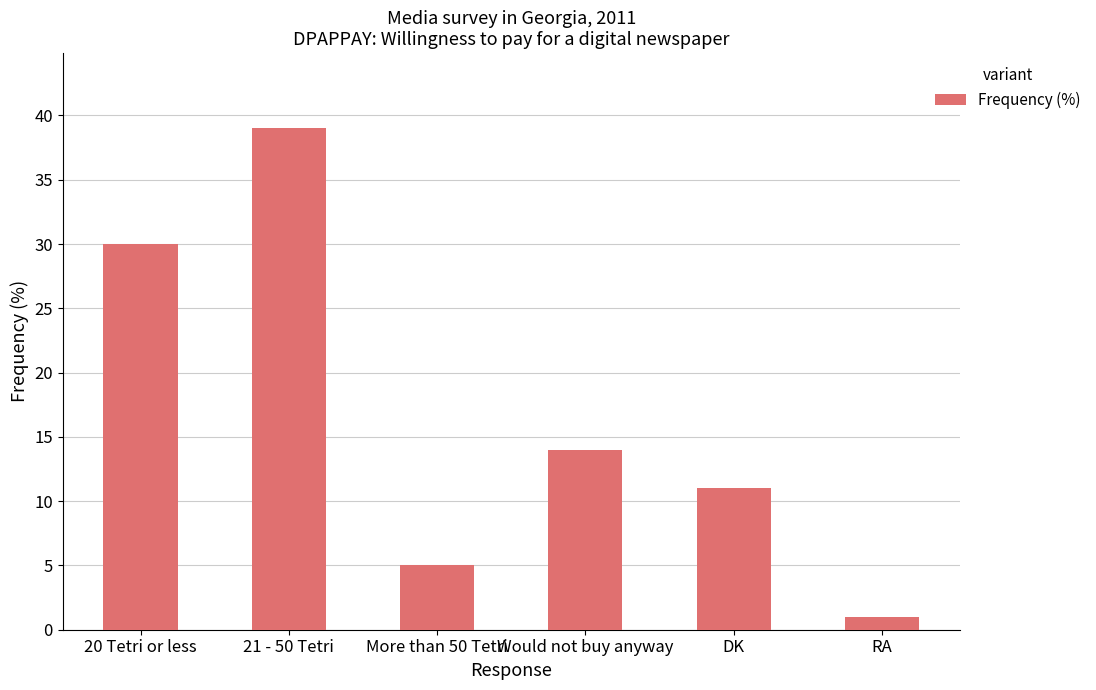

At which label is the value closest to 20?

Would not buy anyway